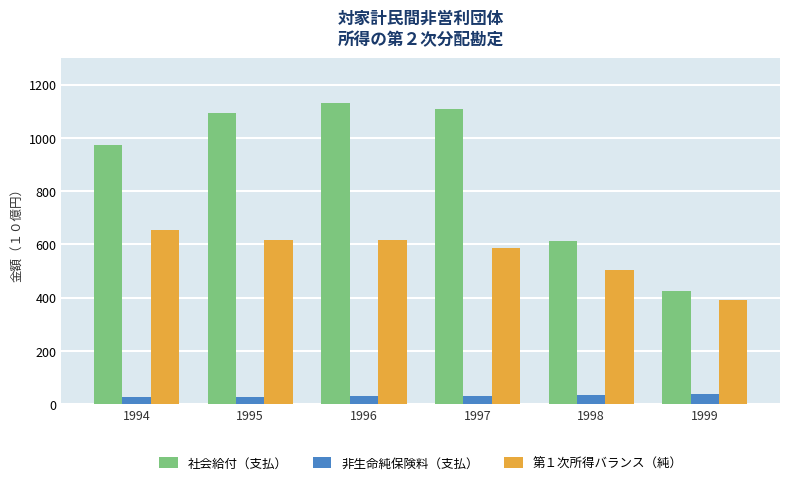

Which series has the largest total across all categories?

社会給付（支払）